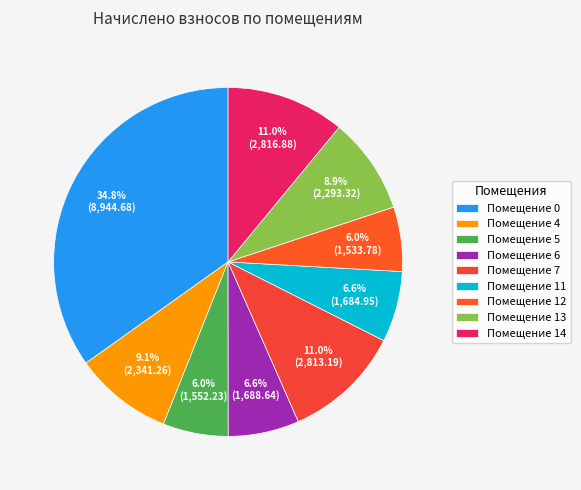

Count the number of slices in the pie.

9